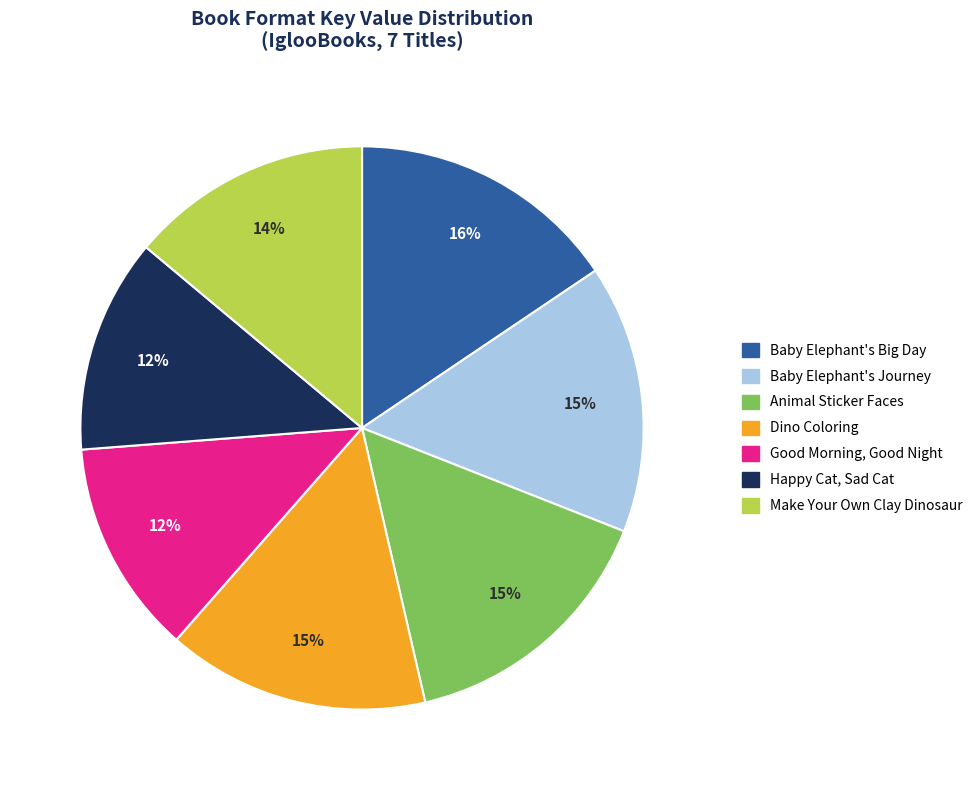

To the nearest percent, what is the difference between the Happy Cat, Sad Cat and Animal Sticker Faces slice percentages?

3%